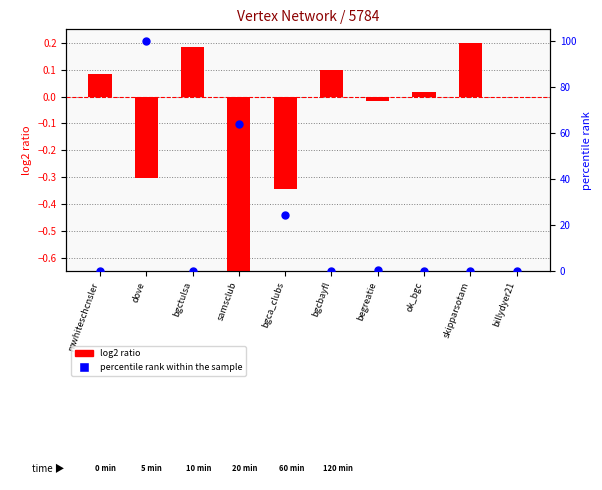

Which series reaches the maximum Y coordinate?

percentile rank within the sample